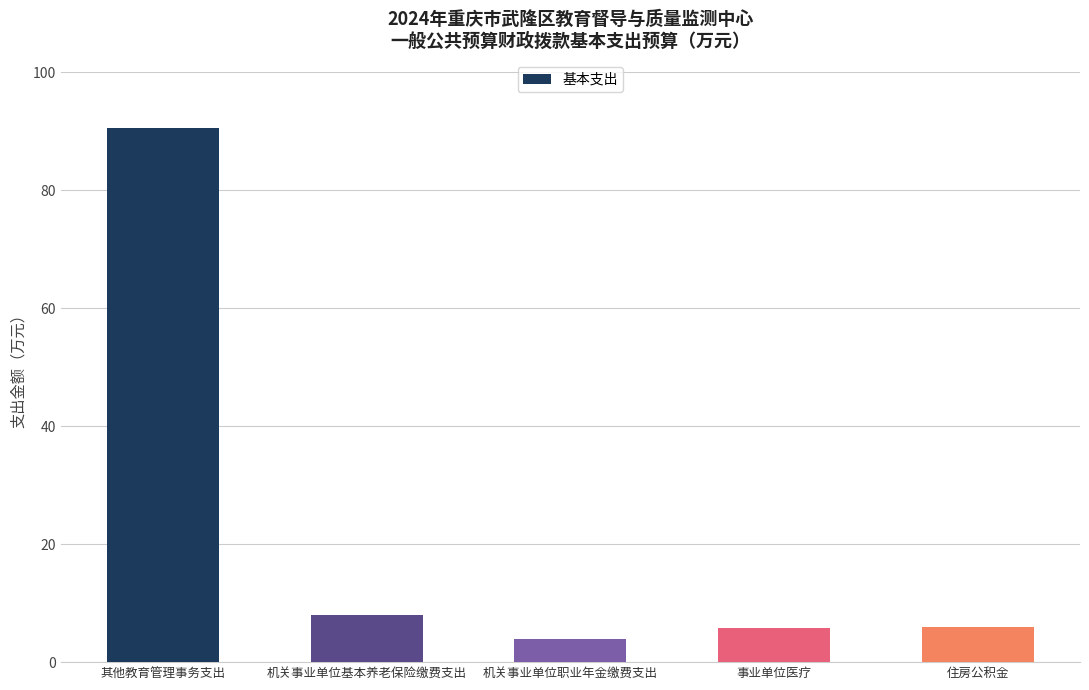

What is the change in value from 其他教育管理事务支出 to 事业单位医疗?

-84.8